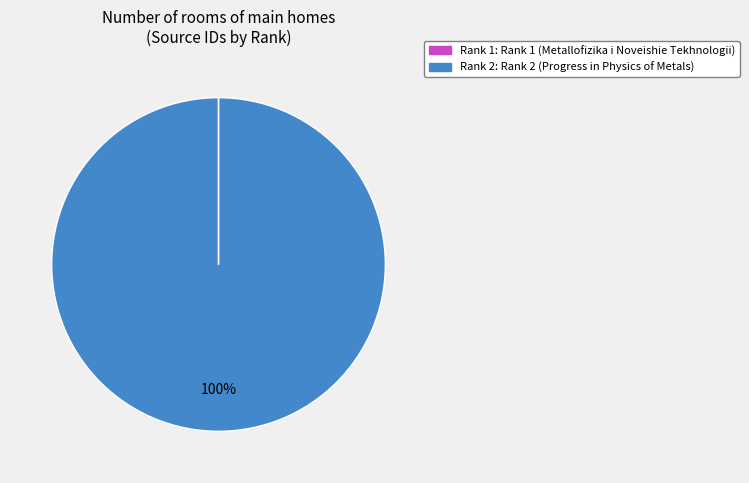

Is there any slice that represents more than half of the pie?

Yes